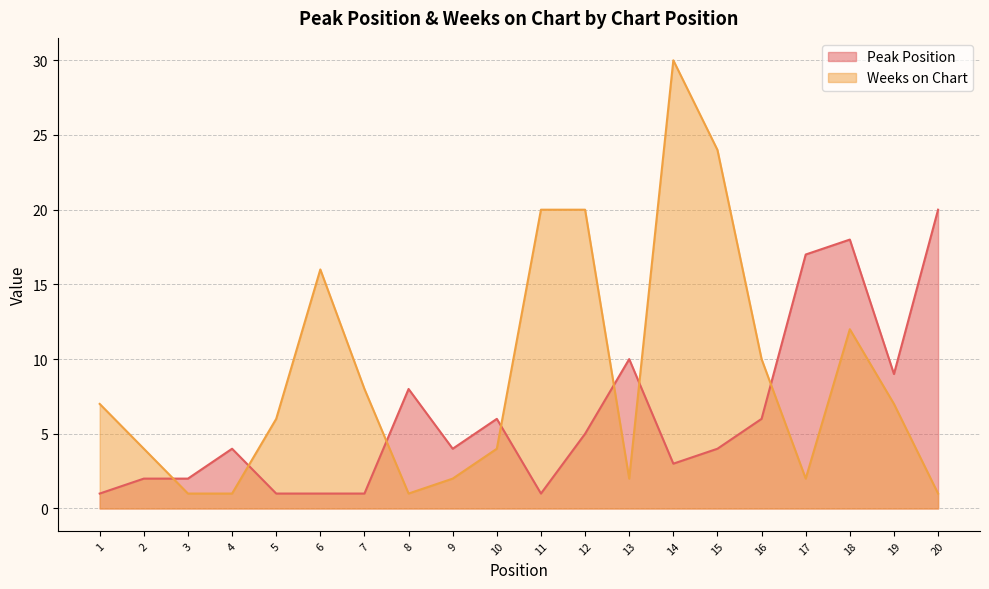

At which category does Weeks on Chart reach its first local valley?

8